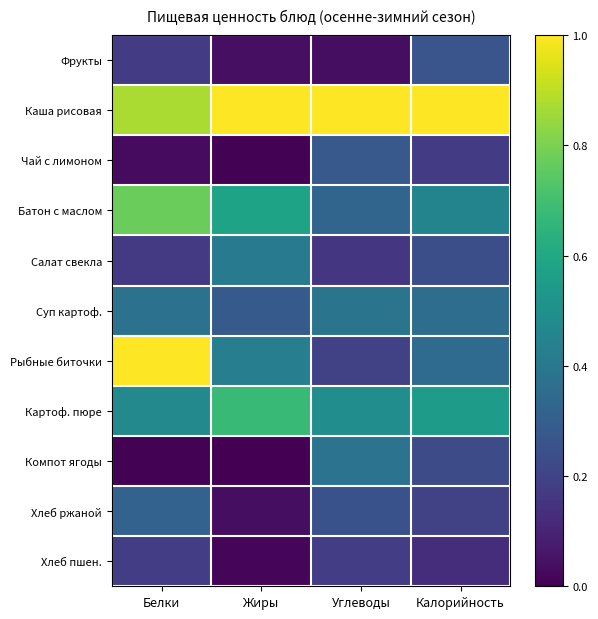

At Жиры, list the series in order from smallest to largest.

Компот ягоды, Чай с лимоном, Хлеб пшен., Хлеб ржаной, Фрукты, Суп картоф., Салат свекла, Рыбные биточки, Батон с маслом, Картоф. пюре, Каша рисовая